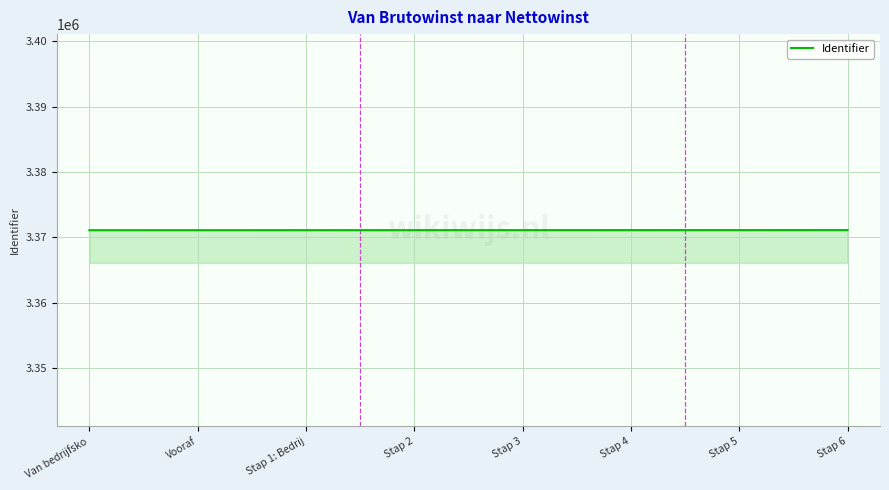

Approximately how many times larger is the value at Stap 4 compared to Stap 6?

1.0